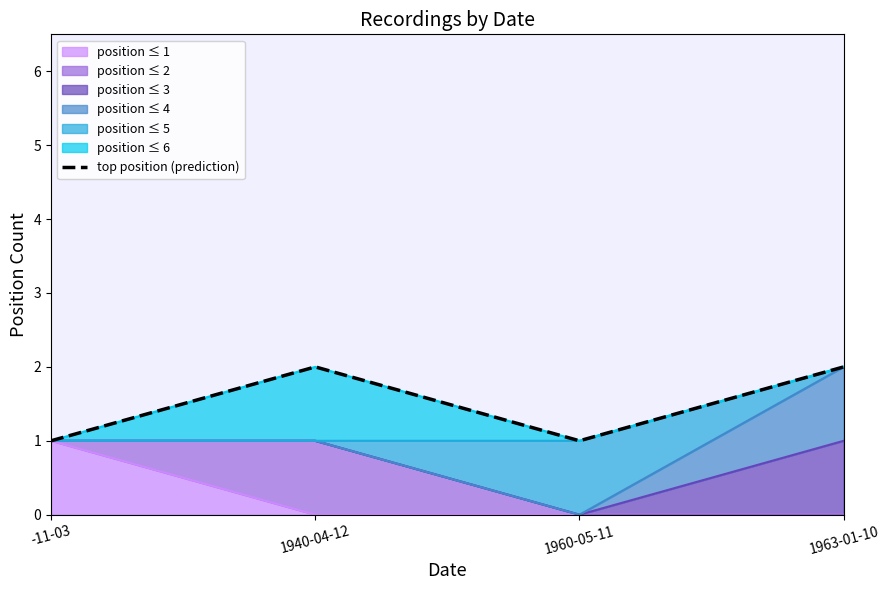

List the labels in order of value, largest first.

1940-04-12, 1963-01-10, -11-03, 1960-05-11